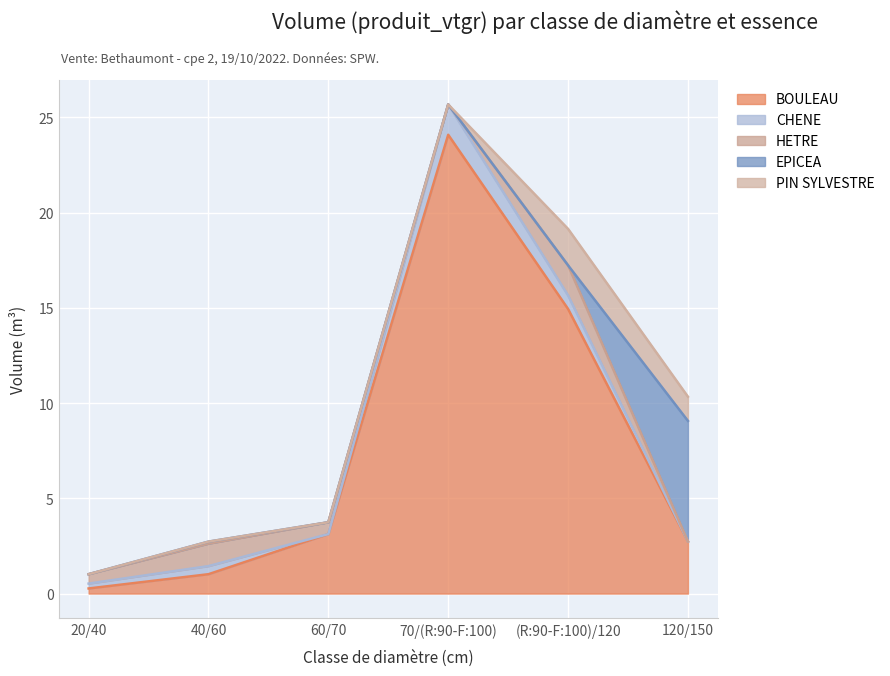

Does the chart display data point markers on the line(s)?

No